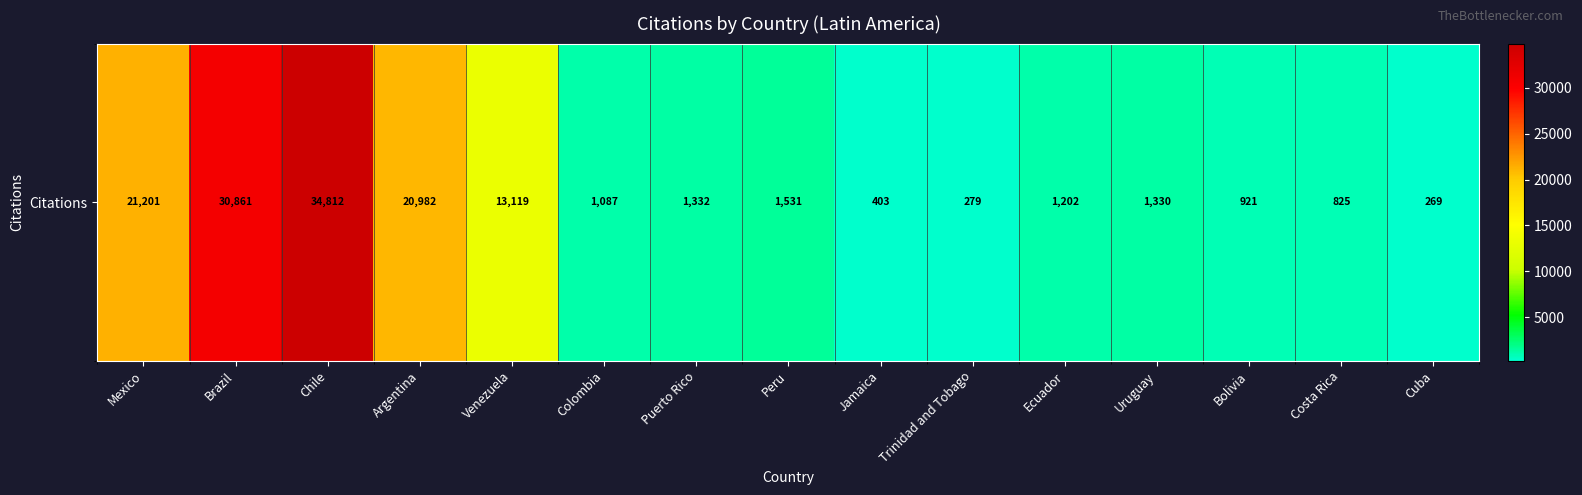

At which label is the value closest to 17540?

Argentina